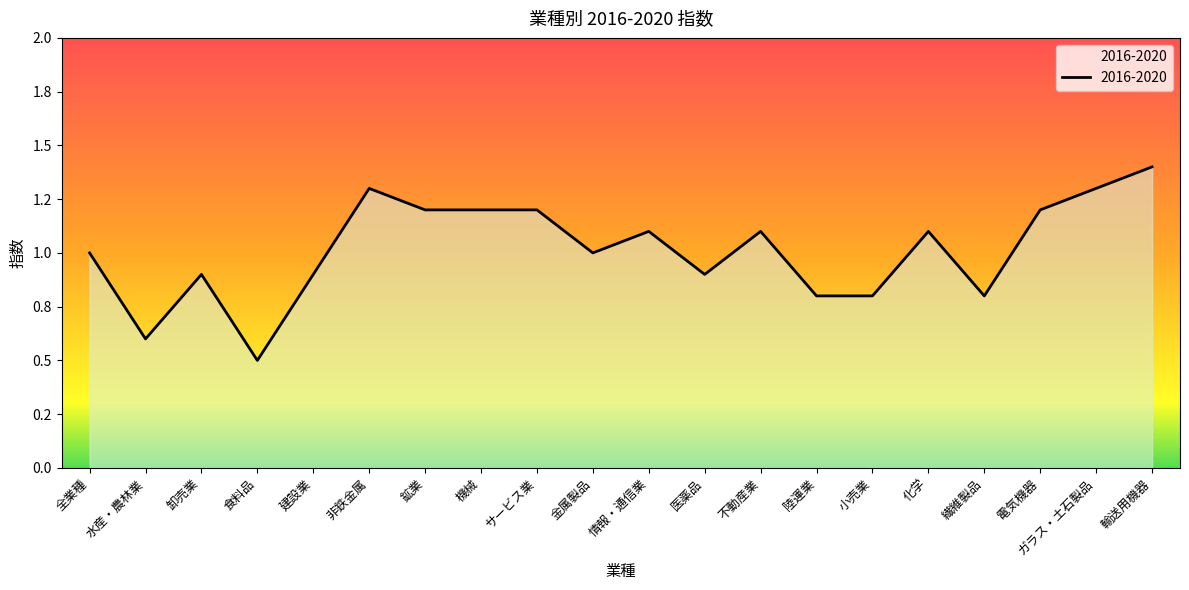

Does the chart display data point markers on the line(s)?

No